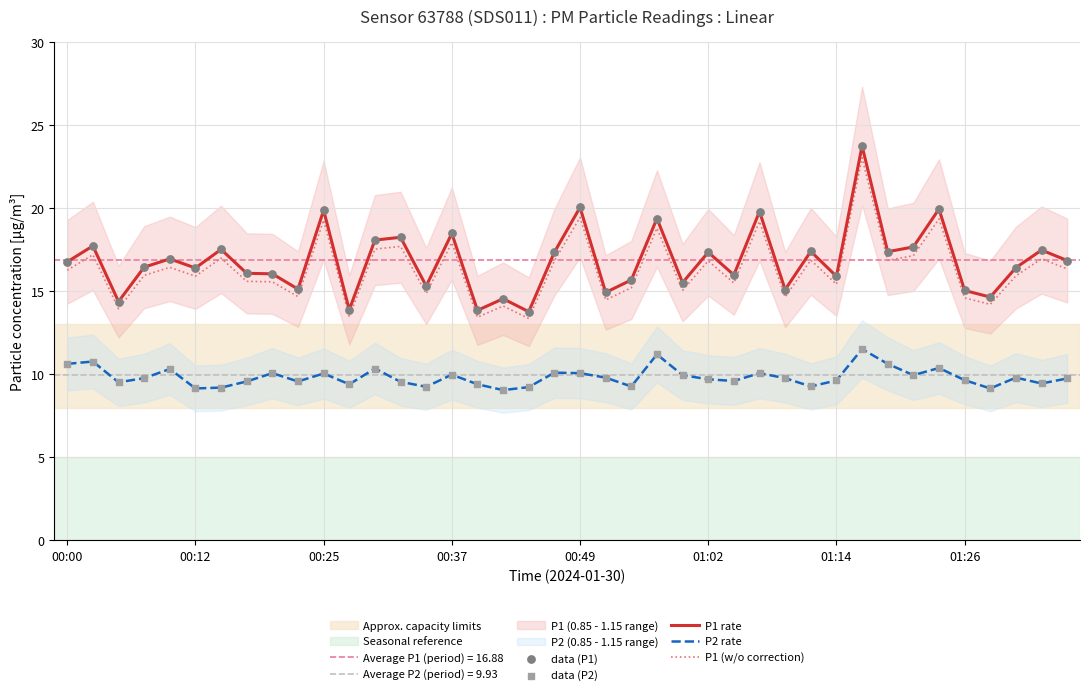

Which series has the widest spread of Y values?

P1 rate